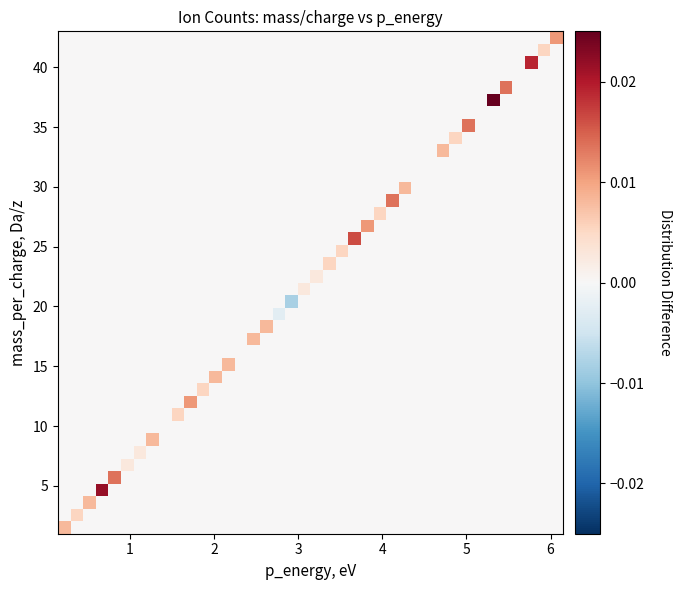

At how many categories does at least one series exceed 0?

32